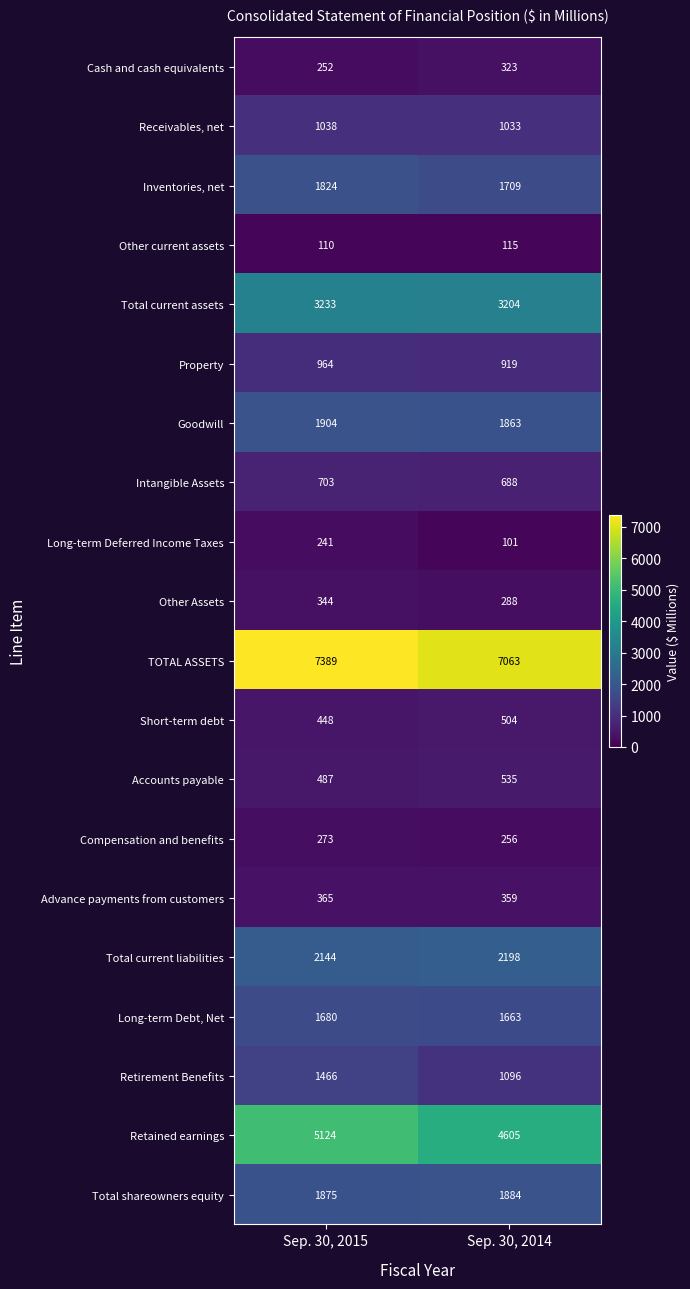

True or false: Advance payments from customers has a value of 359 at Sep. 30, 2014.

True